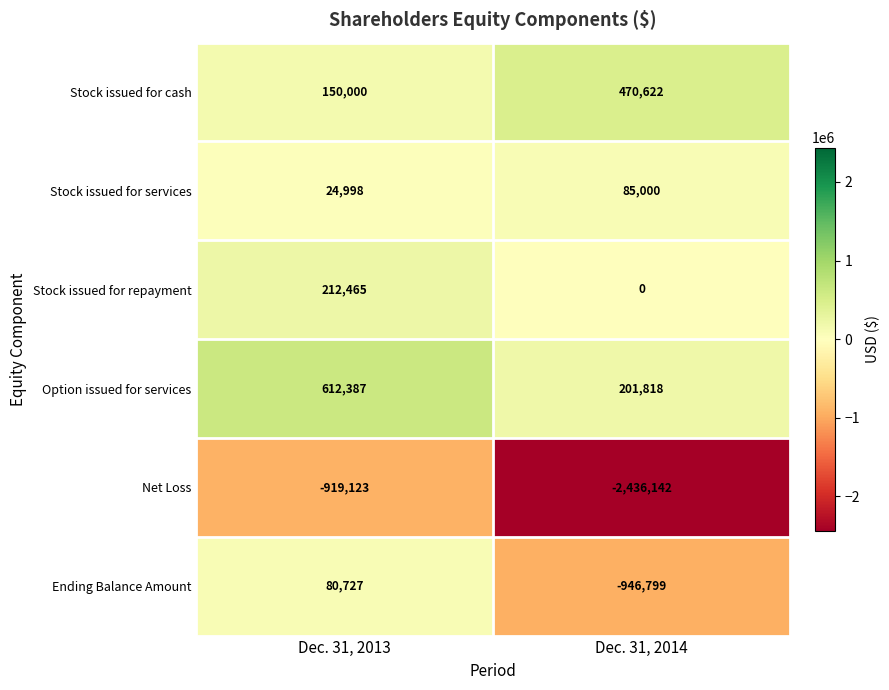

What is the sum of all Stock issued for cash values?

620622